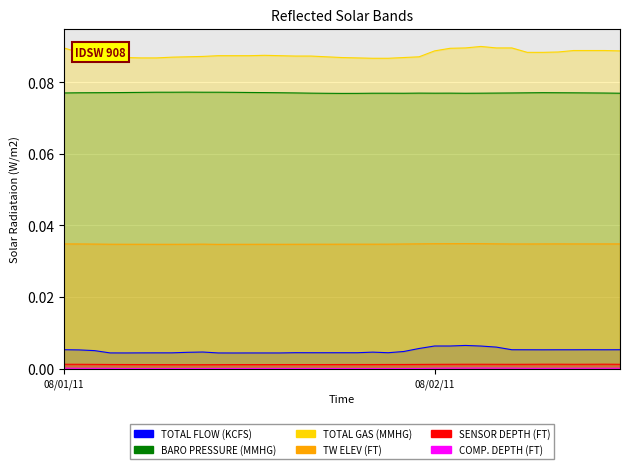

What are all the series names shown in the legend?

TOTAL FLOW (KCFS), BARO PRESSURE (MMHG), TOTAL GAS (MMHG), TW ELEV (FT), SENSOR DEPTH (FT), COMP. DEPTH (FT)